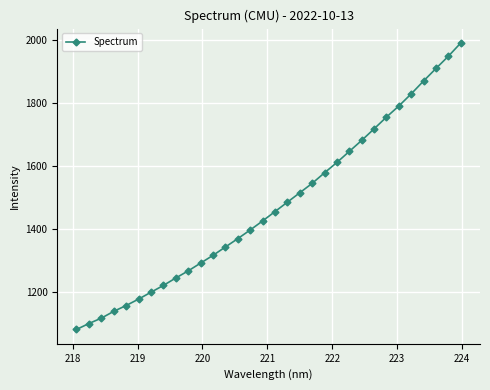

What is the minimum value shown in the chart?

1080.7